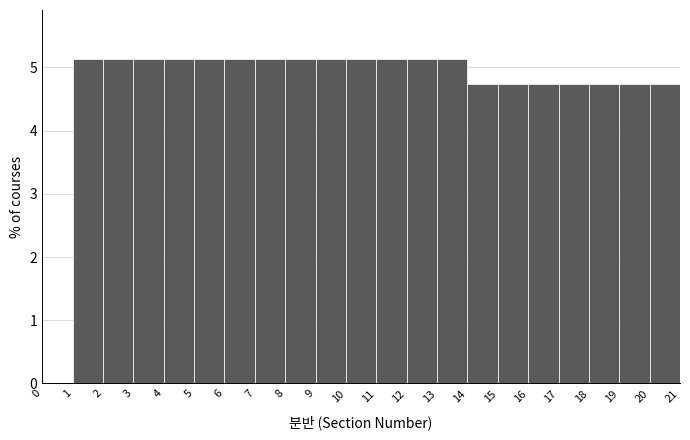

Reading left to right, transcribe this chart: for each bar, give the range it covers on the x-axis and its height. The values are not printed on the chart, so give them approximately, as read against the axis.

0 to 1: 0
1 to 2: 5.1
2 to 3: 5.1
3 to 4: 5.1
4 to 5: 5.1
5 to 6: 5.1
6 to 7: 5.1
7 to 8: 5.1
8 to 9: 5.1
9 to 10: 5.1
10 to 11: 5.1
11 to 12: 5.1
12 to 13: 5.1
13 to 14: 5.1
14 to 15: 4.7
15 to 16: 4.7
16 to 17: 4.7
17 to 18: 4.7
18 to 19: 4.7
19 to 20: 4.7
20 to 21: 4.7